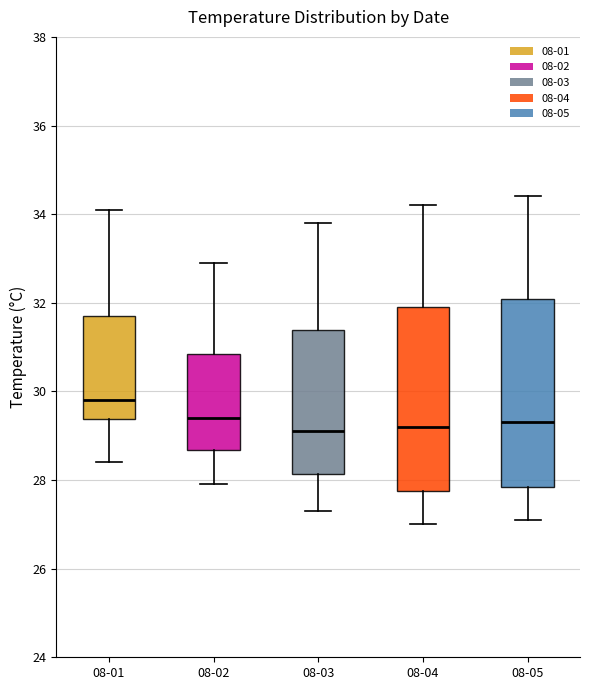

Where does the lower whisker of the box for 08-01 end on the y-axis? The values are not printed on the chart, so give them approximately, as read against the axis.

28.4